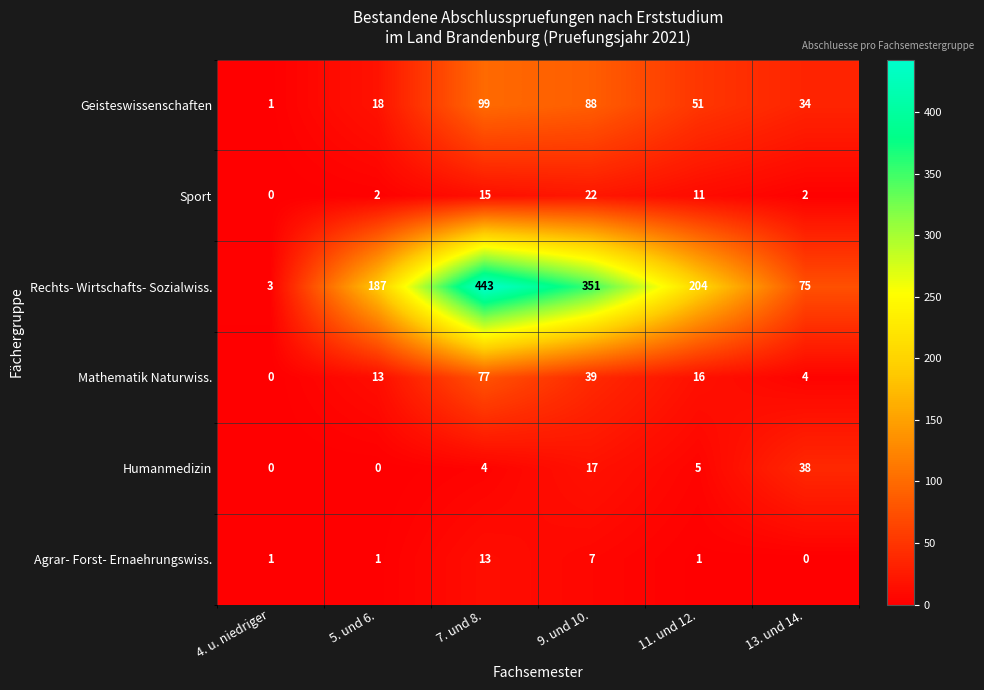

The Rechts- Wirtschafts- Sozialwiss. series shows 271 at 11. und 12.. True or false?

False